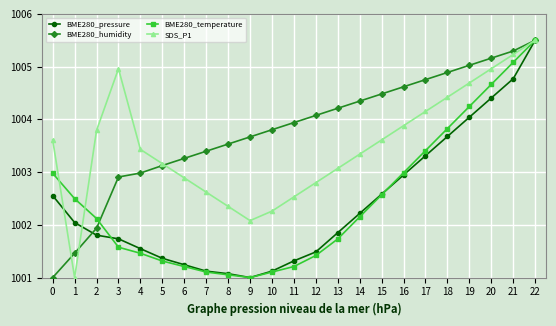

What is the spread (max minus min) of values at 15?

1.9